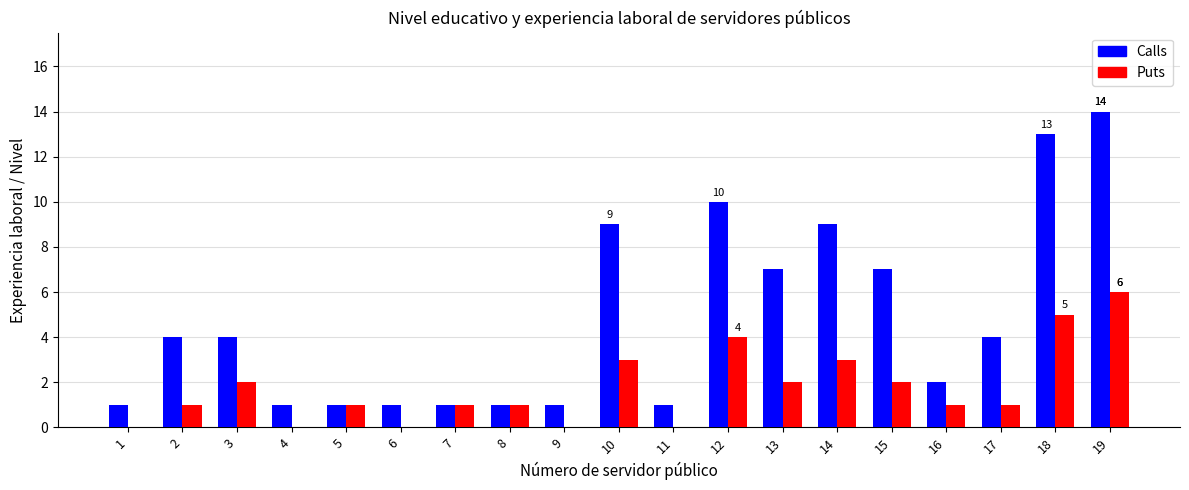

What is the sum of the Puts values at 12 and 17?

5